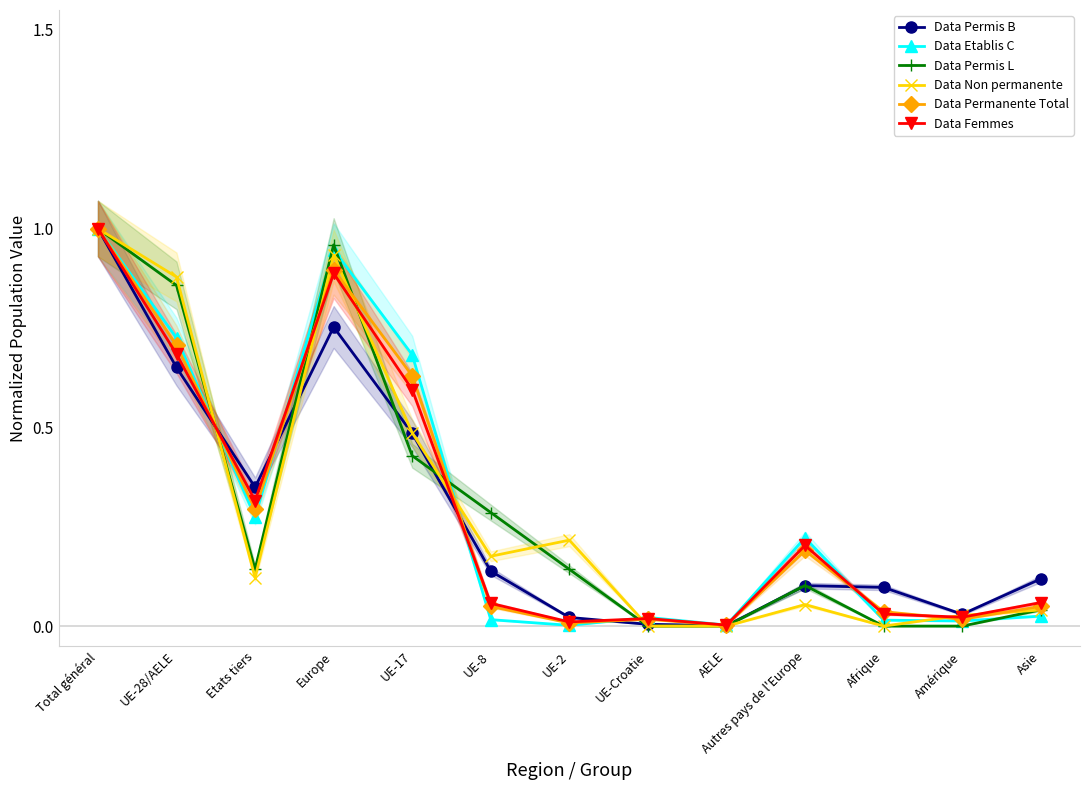

How many series are shown in this chart?

6